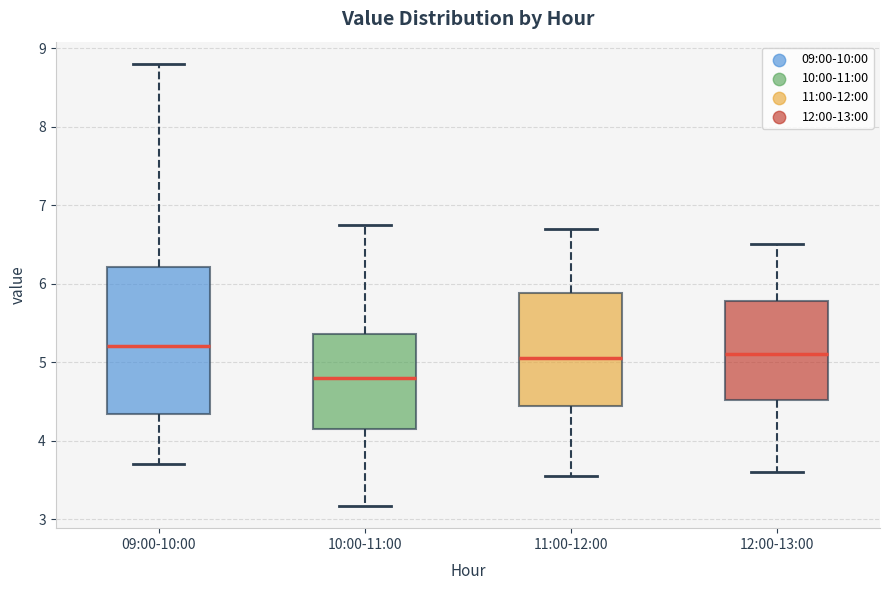

Where does the upper whisker of the box for 11:00-12:00 end on the y-axis? The values are not printed on the chart, so give them approximately, as read against the axis.

6.7